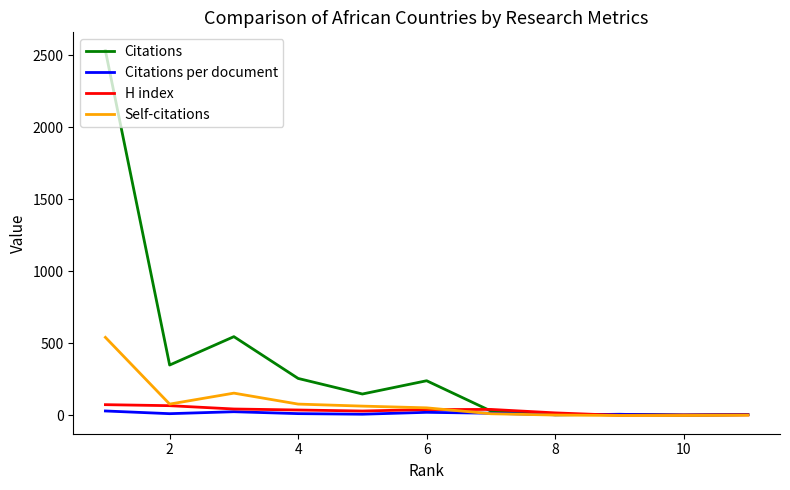

How many interior local valleys does the Citations per document series have?

4